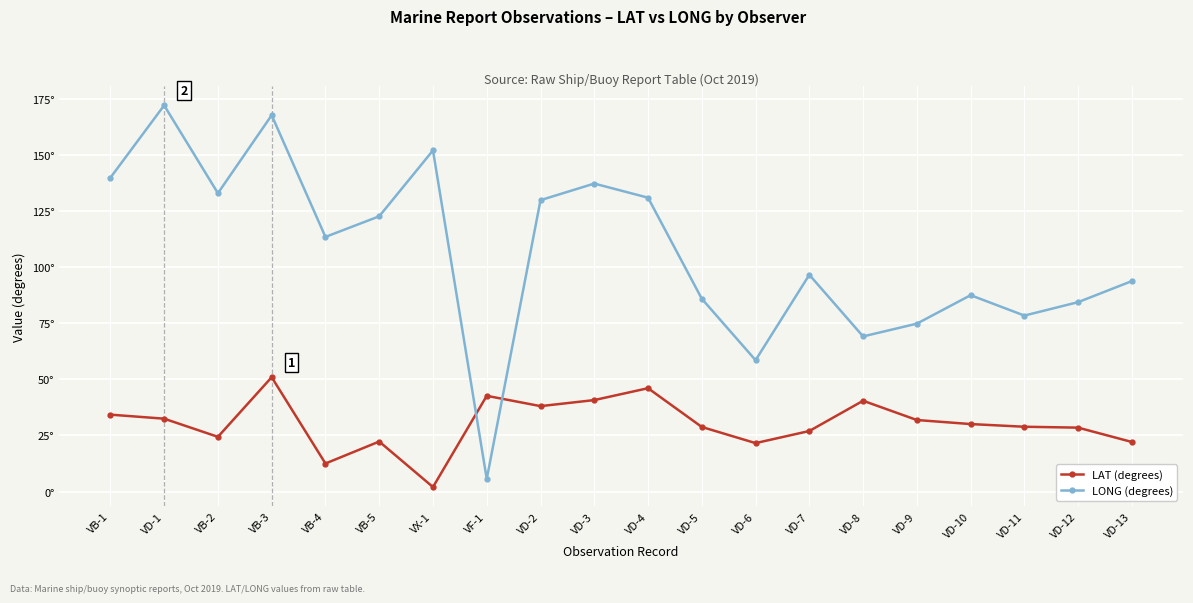

How many interior local valleys does the LAT (degrees) series have?

5